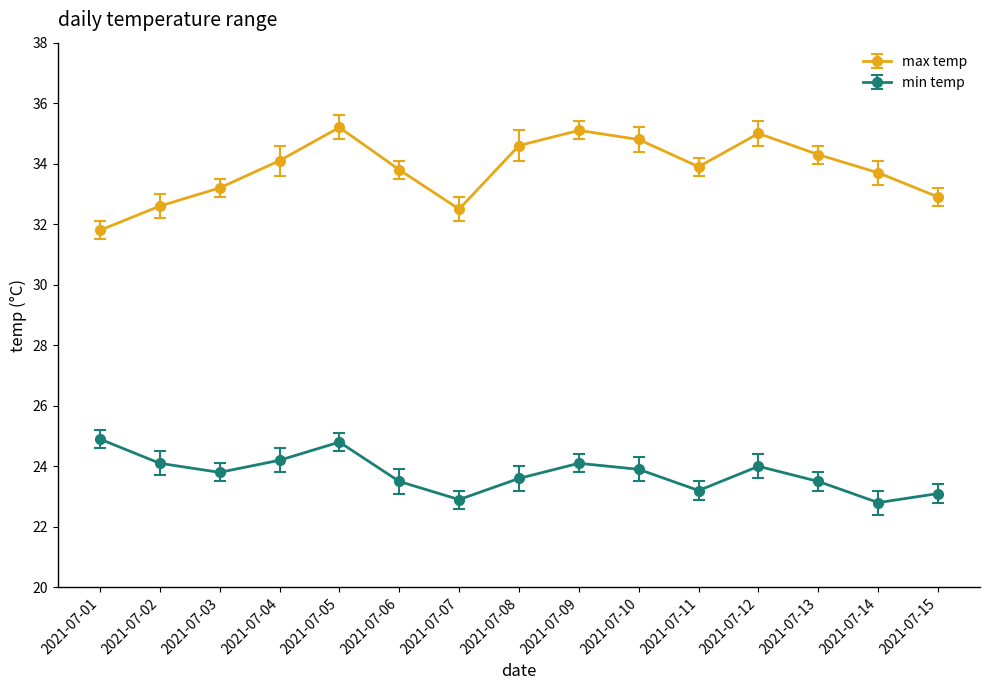

What are all the series names shown in the legend?

max temp, min temp